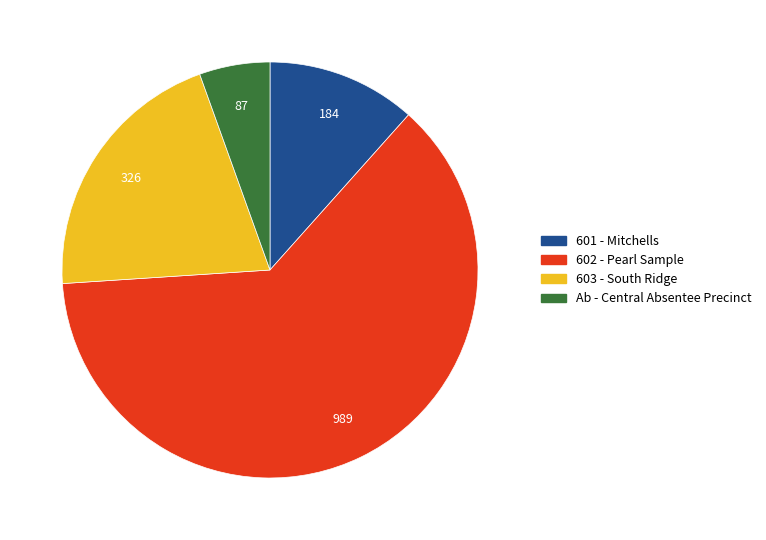

Which slice is the largest?

602 - Pearl Sample